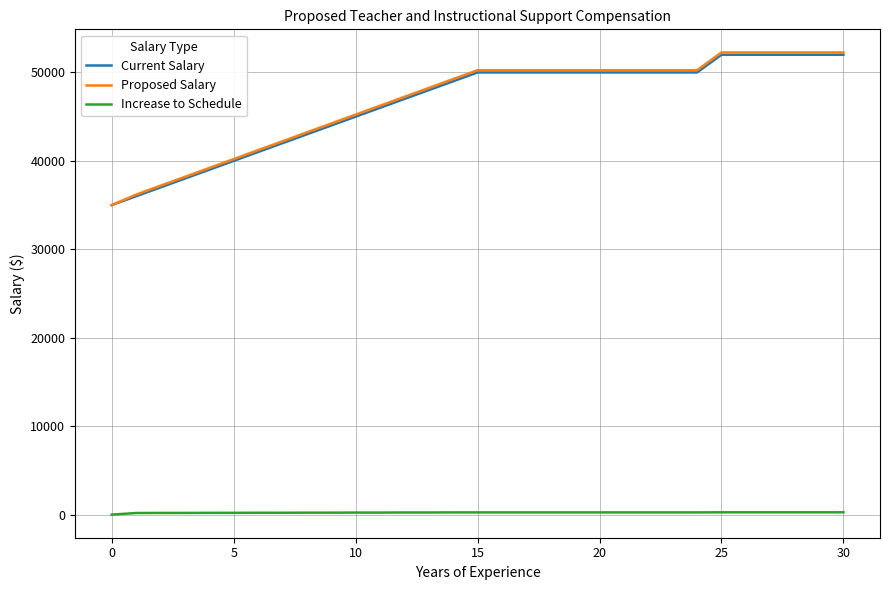

Which series has the widest spread of values?

Proposed Salary